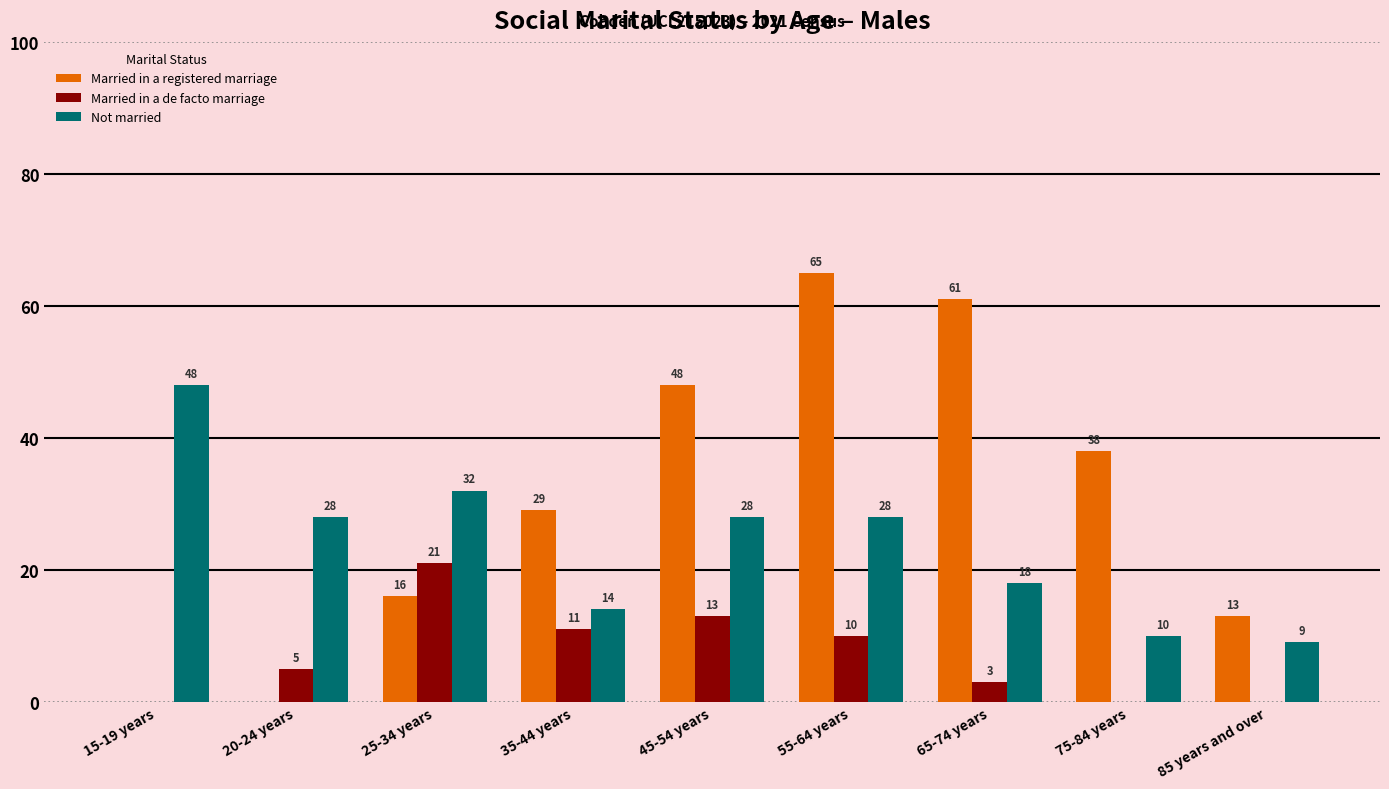

What is the sum of all Not married values?

215